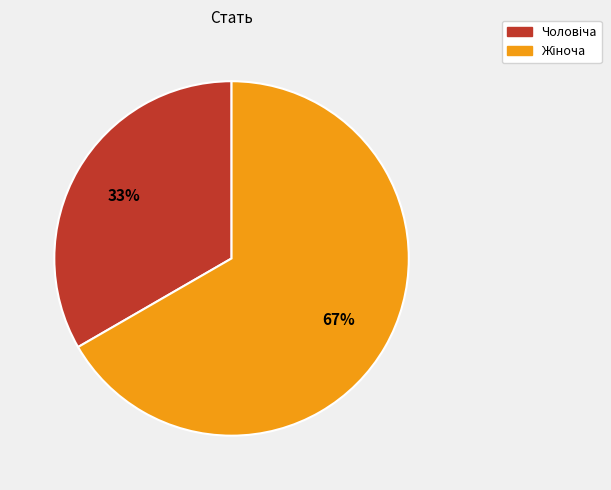

How many slices are in this pie chart?

2